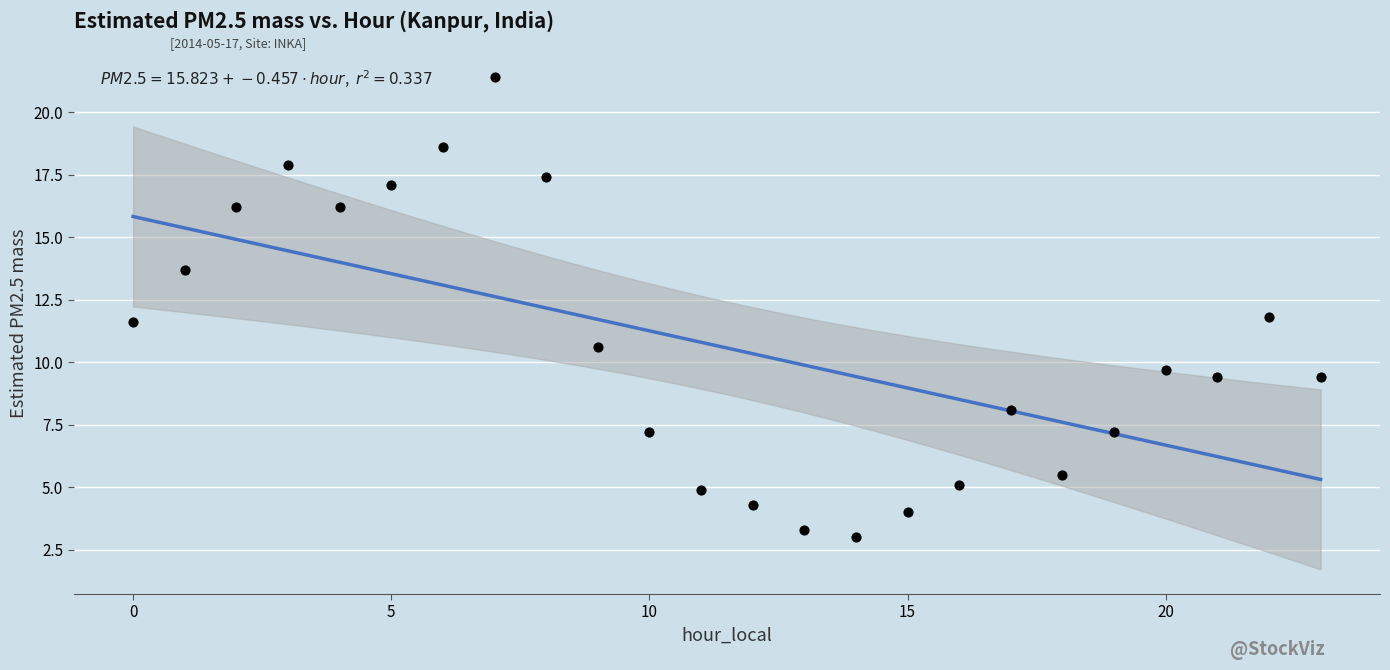

What is the range of Y values (max minus min)?

18.4